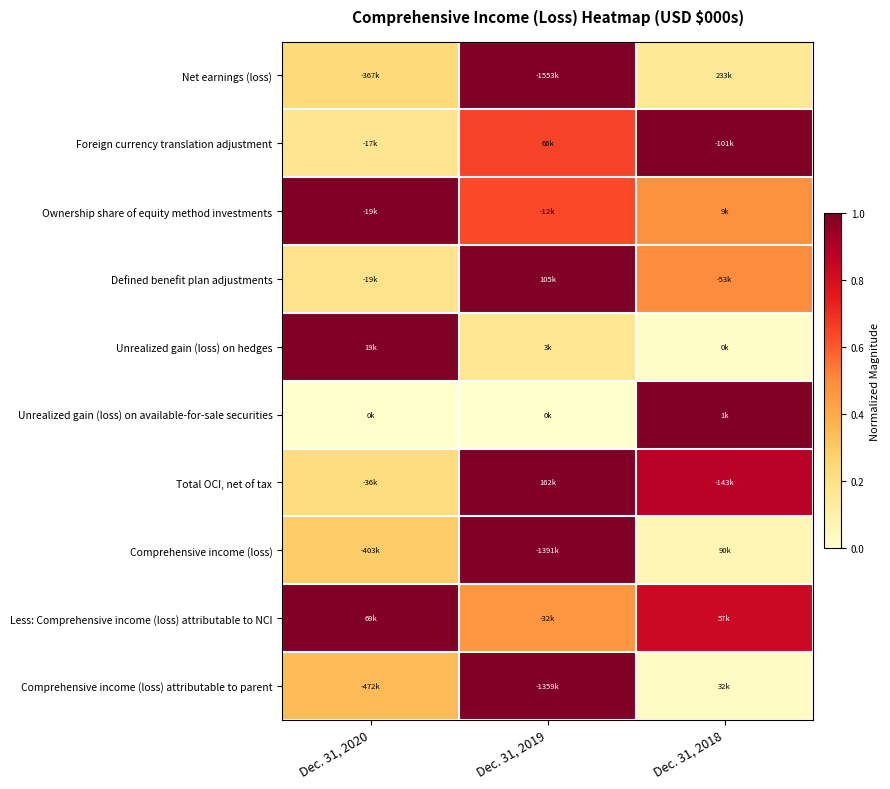

At which category is the sum across all series the highest?

Dec. 31, 2019